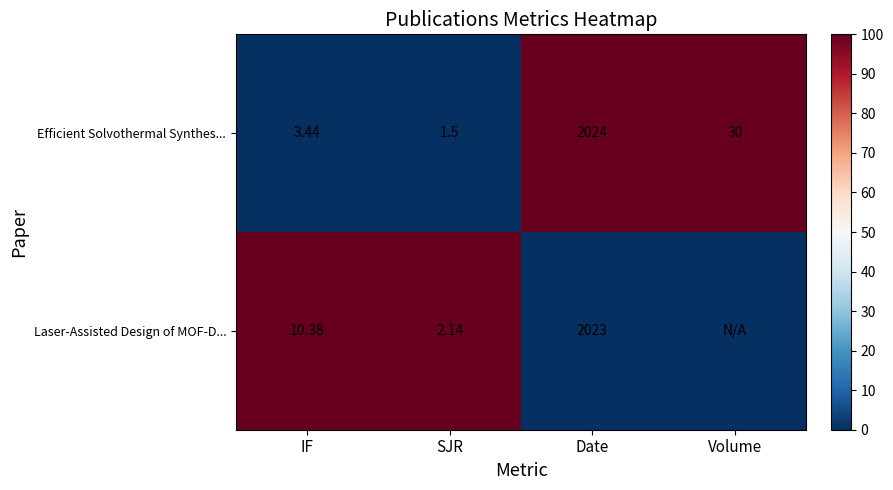

Where is Efficient Solvothermal Synthes... nearest to the value 1012?

Volume